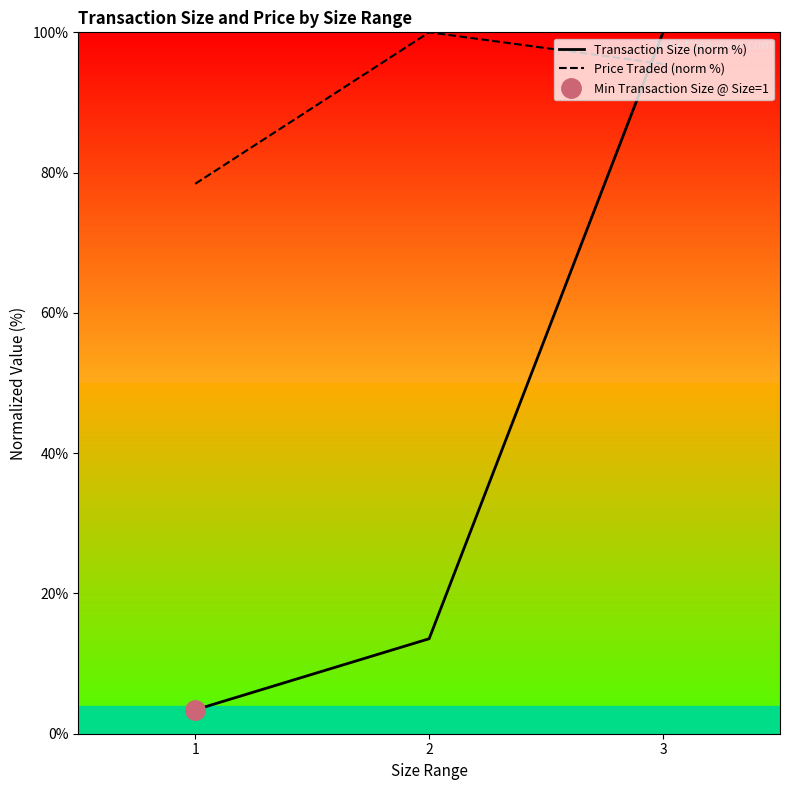

At how many categories does at least one series exceed 94?

2